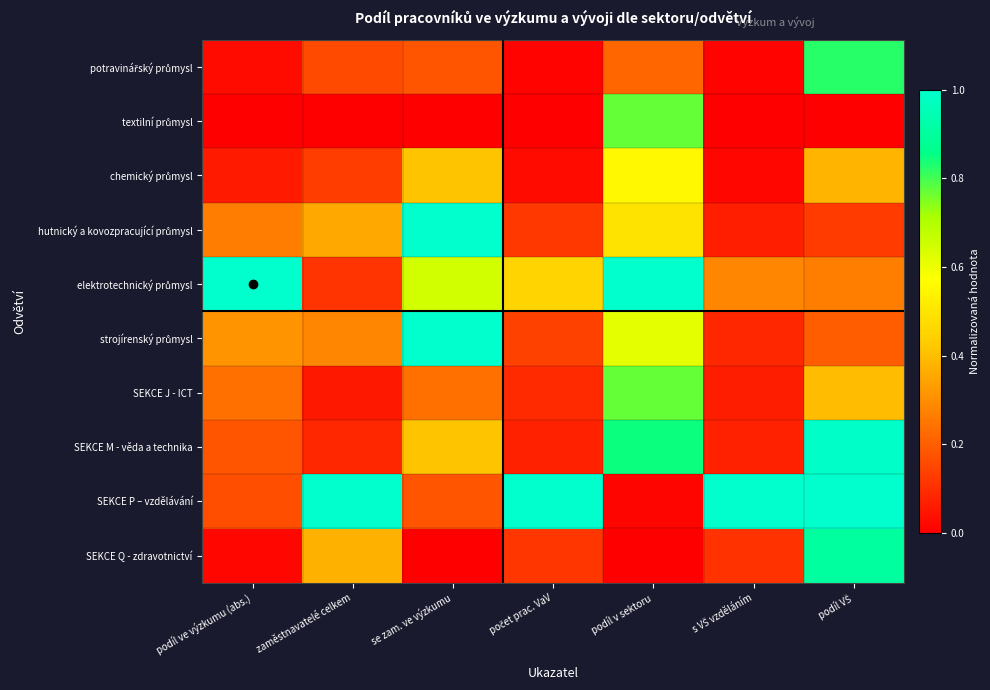

Which series changed the most between zaměstnavatelé celkem and podíl v sektoru?

SEKCE P – vzdělávání